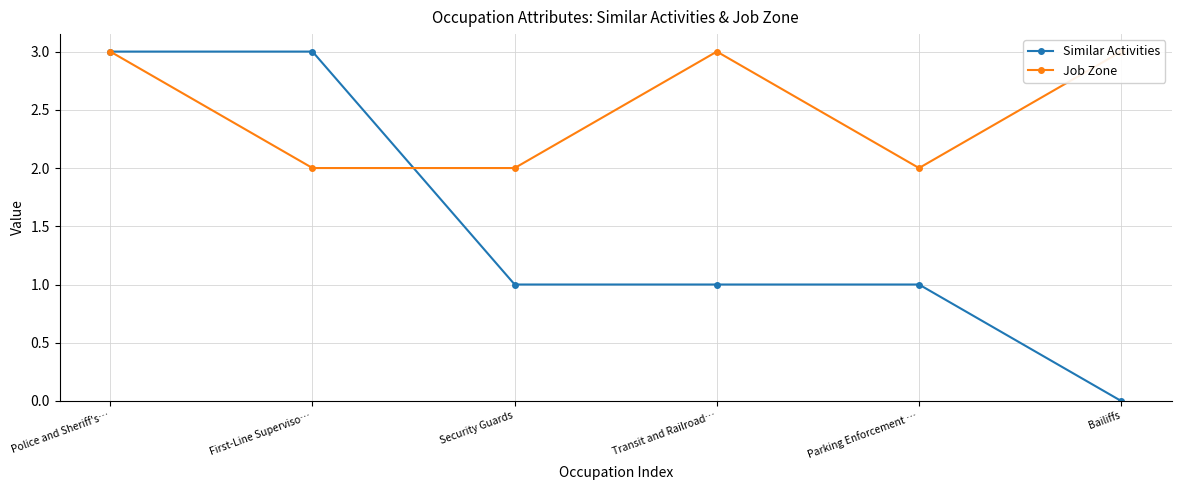

List the labels in order of Job Zone value, smallest first.

First-Line Superviso…, Security Guards, Parking Enforcement …, Police and Sheriff's…, Transit and Railroad…, Bailiffs